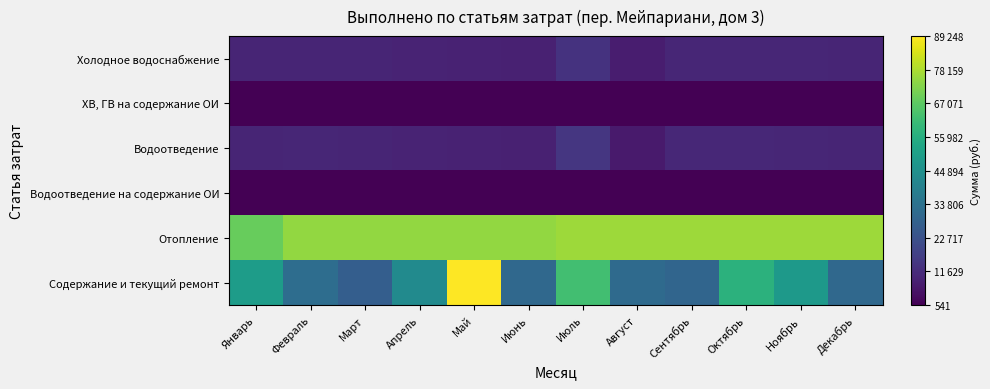

Which label corresponds to the largest value in the chart?

Май